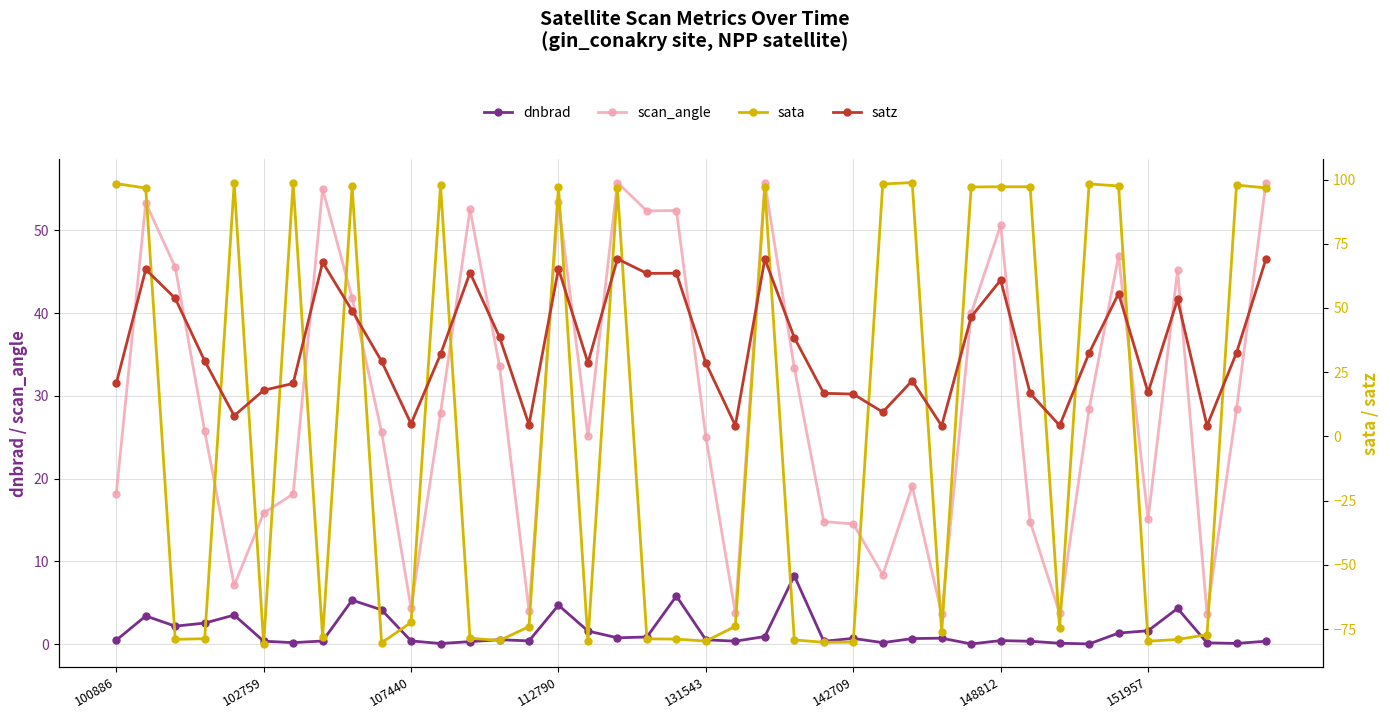

True or false: scan_angle and dnbrad intersect in this chart.

False